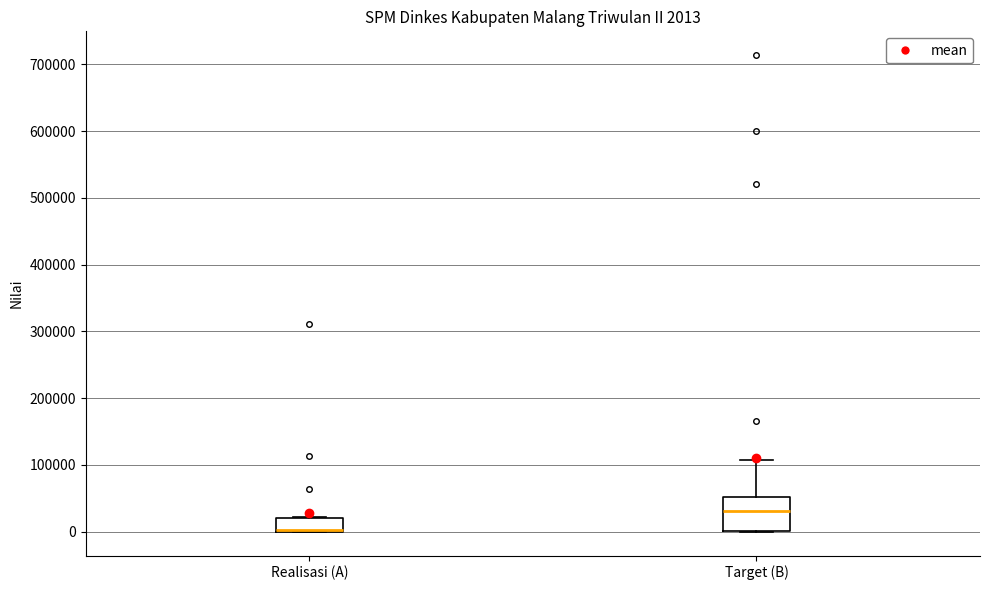

Comparing the boxes themselves (not the whiskers), which one is the tallest?

Target (B)